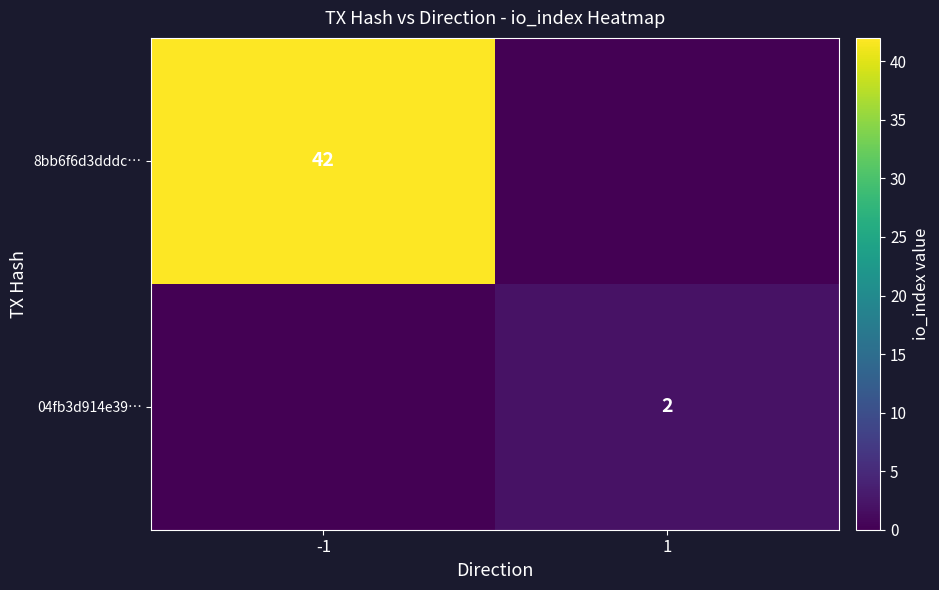

How many data points does each series have?

2